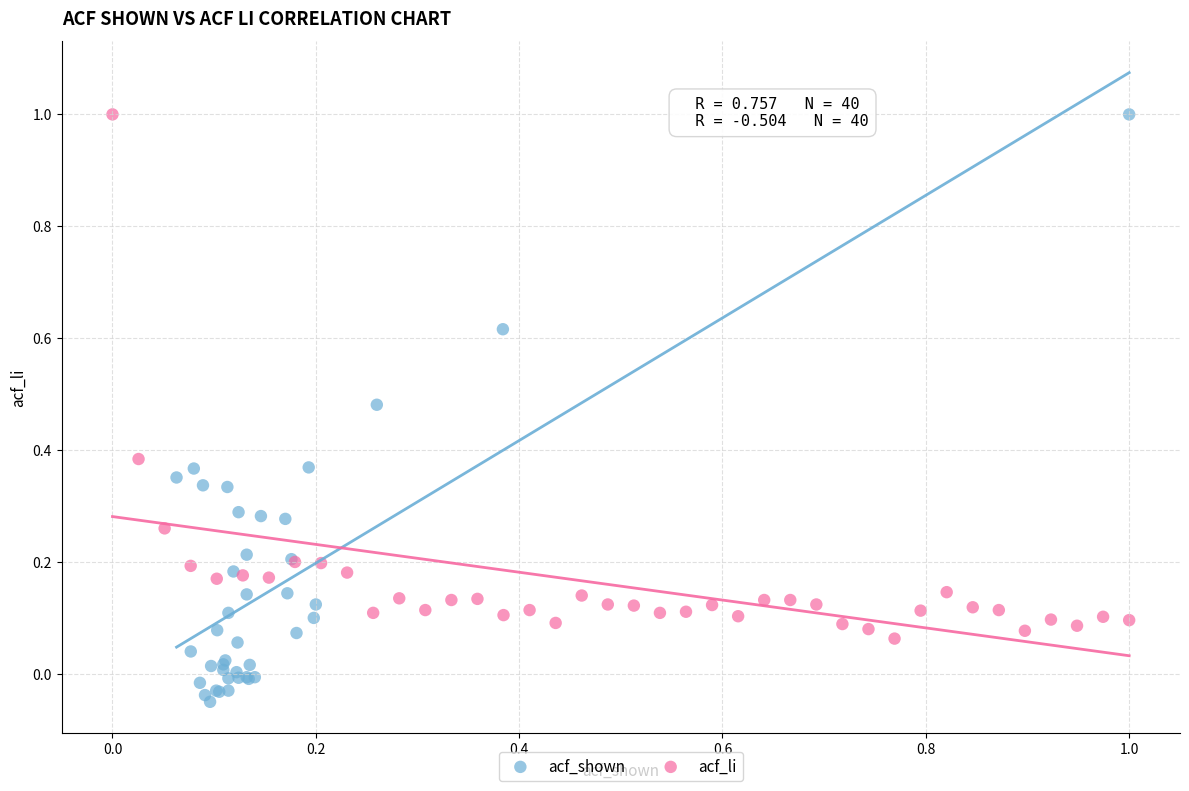

Which series contains the lowest Y value?

acf_shown